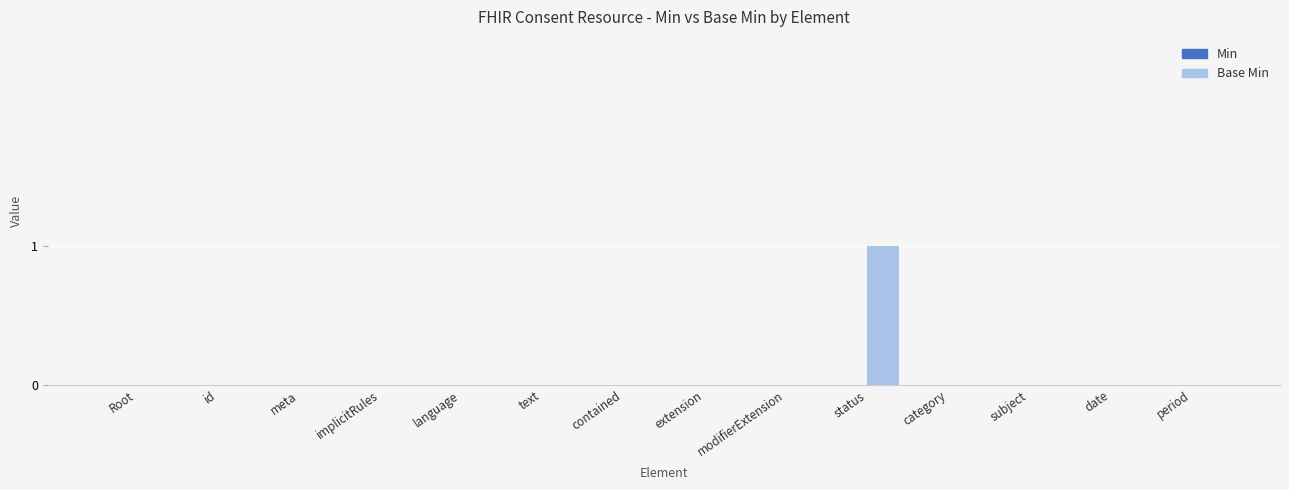

The value at Root is -1. True or false?

False